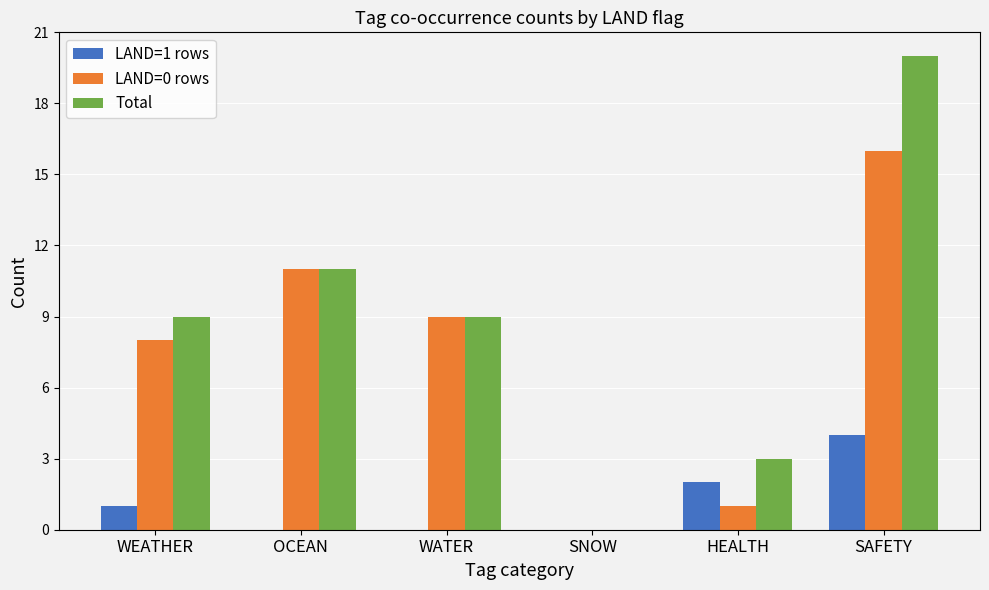

Is it true that LAND=1 rows equals 1 at HEALTH?

False